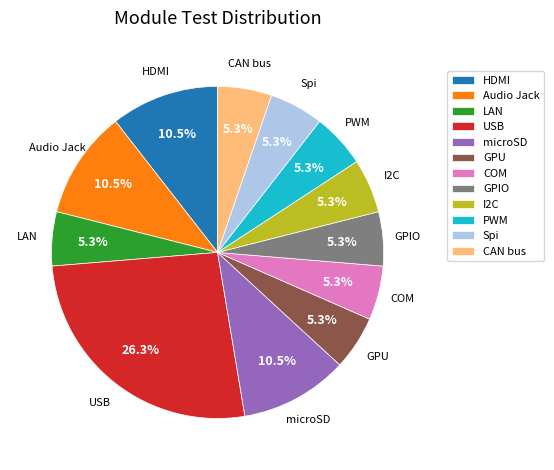

How much of the chart is everything except Audio Jack?

89.5%